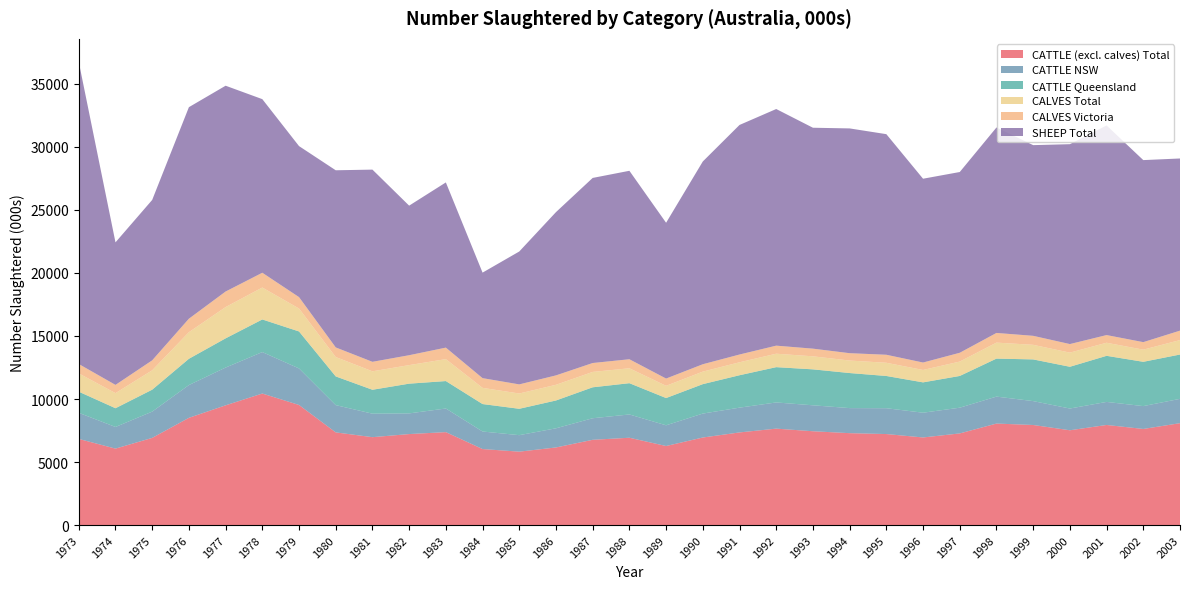

Reading left to right, what are all the values shown in this chart?

CATTLE (excl. calves) Total: 1973=6833.8	1974=6065.0	1975=6915.4	1976=8506.5	1977=9498.6	1978=10434.5	1979=9526.6	1980=7351.4	1981=6973.0	1982=7218.4	1983=7372.7	1984=6030.3	1985=5823.5	1986=6156.7	1987=6763.4	1988=6927.0	1989=6271.2	1990=6945.5	1991=7348.8	1992=7649.9	1993=7442.6	1994=7290.1	1995=7220.0	1996=6949.7	1997=7270.5	1998=8051.7	1999=7939.1	2000=7520.0	2001=7940.7	2002=7624.1	2003=8082.7
CATTLE NSW: 1973=2071.2	1974=1716.0	1975=2084.1	1976=2599.8	1977=2995.8	1978=3288.4	1979=2897.6	1980=2163.1	1981=1863.5	1982=1640.5	1983=1873.6	1984=1391.4	1985=1308.1	1986=1519.3	1987=1710.8	1988=1847.3	1989=1642.4	1990=1899.4	1991=1965.0	1992=2077.4	1993=2058.1	1994=1987.9	1995=2049.0	1996=1963.1	1997=2040.2	1998=2138.6	1999=1894.5	2000=1724.8	2001=1827.9	2002=1812.6	2003=1930.5
CATTLE Queensland: 1973=1675.6	1974=1487.4	1975=1739.9	1976=2084.7	1977=2316.8	1978=2587.7	1979=2934.2	1980=2277.5	1981=1896.7	1982=2358.0	1983=2177.2	1984=2177.7	1985=2092.2	1986=2206.5	1987=2454.5	1988=2480.6	1989=2162.1	1990=2334.1	1991=2572.0	1992=2799.5	1993=2851.5	1994=2781.8	1995=2557.8	1996=2406.9	1997=2517.9	1998=3014.6	1999=3307.0	2000=3312.5	2001=3656.6	2002=3514.1	2003=3515.2
CALVES Total: 1973=1452.2	1974=1198.0	1975=1537.3	1976=2108.5	1977=2481.6	1978=2533.3	1979=1819.8	1980=1537.2	1981=1463.7	1982=1471.8	1983=1739.7	1984=1284.6	1985=1212.0	1986=1245.0	1987=1219.7	1988=1182.7	1989=970.8	1990=993.2	1991=1027.8	1992=1066.4	1993=1034.1	1994=991.6	1995=1047.7	1996=984.6	1997=1141.2	1998=1268.7	1999=1157.4	2000=1122.1	2001=1037.5	2002=963.3	2003=1145.8
CALVES Victoria: 1973=743.7	1974=652.9	1975=790.5	1976=1070.1	1977=1233.6	1978=1172.2	1979=905.1	1980=763.0	1981=752.9	1982=785.1	1983=913.1	1984=770.8	1985=723.5	1986=745.7	1987=706.6	1988=716.8	1989=575.5	1990=585.1	1991=615.5	1992=639.3	1993=608.5	1994=583.4	1995=635.6	1996=589.8	1997=697.3	1998=767.2	1999=714.4	2000=678.5	2001=608.9	2002=597.0	2003=749.3
SHEEP Total: 1973=23958.2	1974=11307.5	1975=12725.4	1976=16781.2	1977=16326.6	1978=13771.6	1979=11979.5	1980=14053.0	1981=15247.7	1982=11865.4	1983=13105.4	1984=8371.2	1985=10542.9	1986=12952.3	1987=14682.5	1988=14950.0	1989=12358.5	1990=16085.6	1991=18211.0	1992=18772.0	1993=17525.0	1994=17830.6	1995=17499.8	1996=14581.1	1997=14339.9	1998=16298.8	1999=15127.0	2000=15857.2	2001=16628.0	2002=14441.0	2003=13657.3